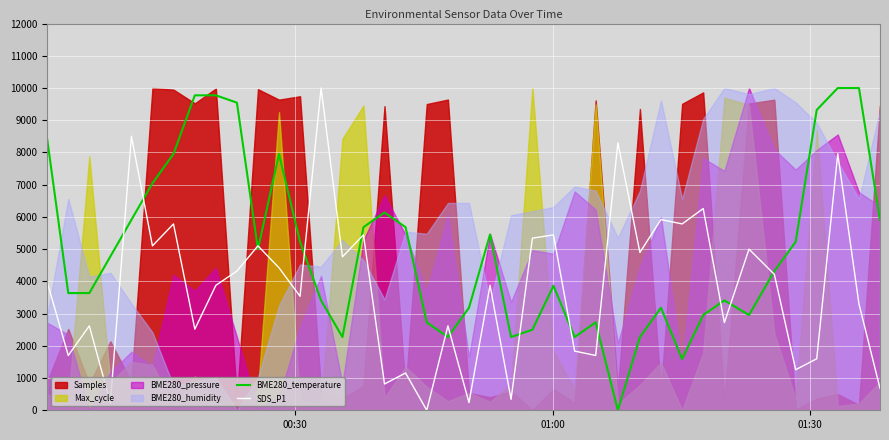

How many intersections are there between BME280_temperature and SDS_P1?

14